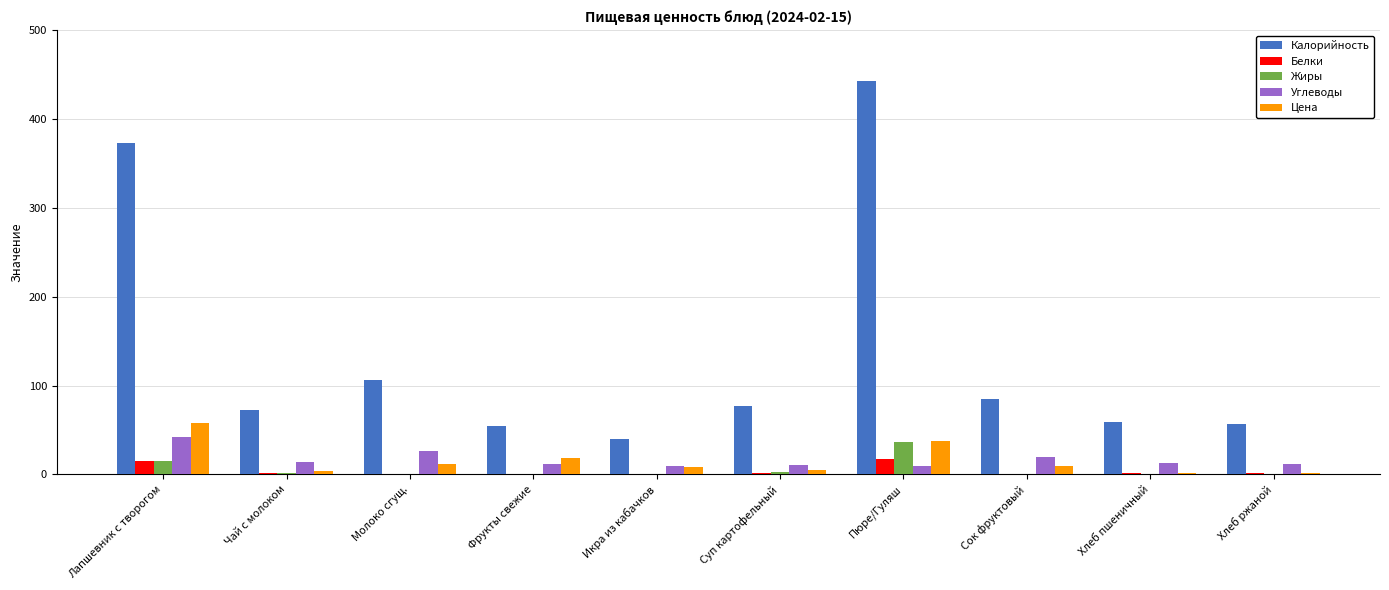

The value of Жиры at Молоко сгущ. is 23.4. True or false?

False